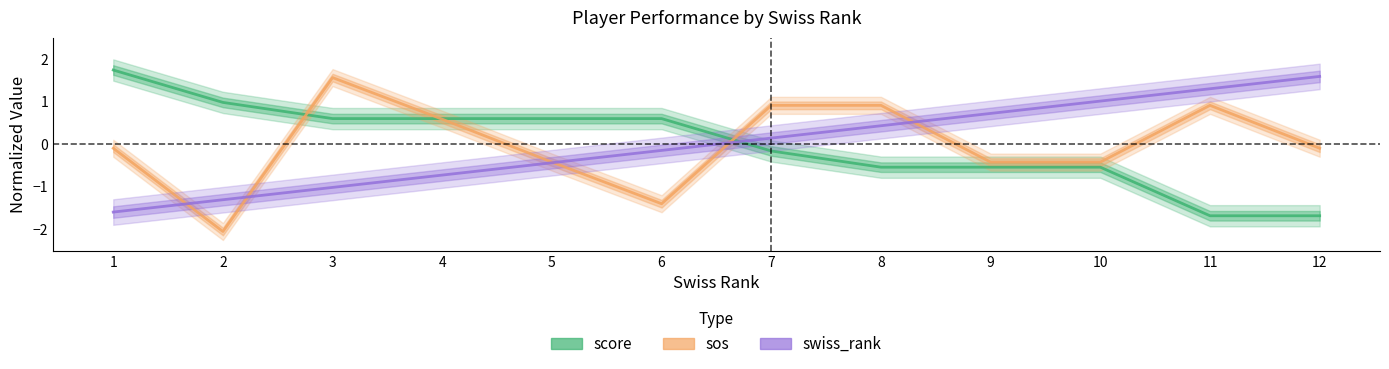

Count the number of categories in the chart.

12